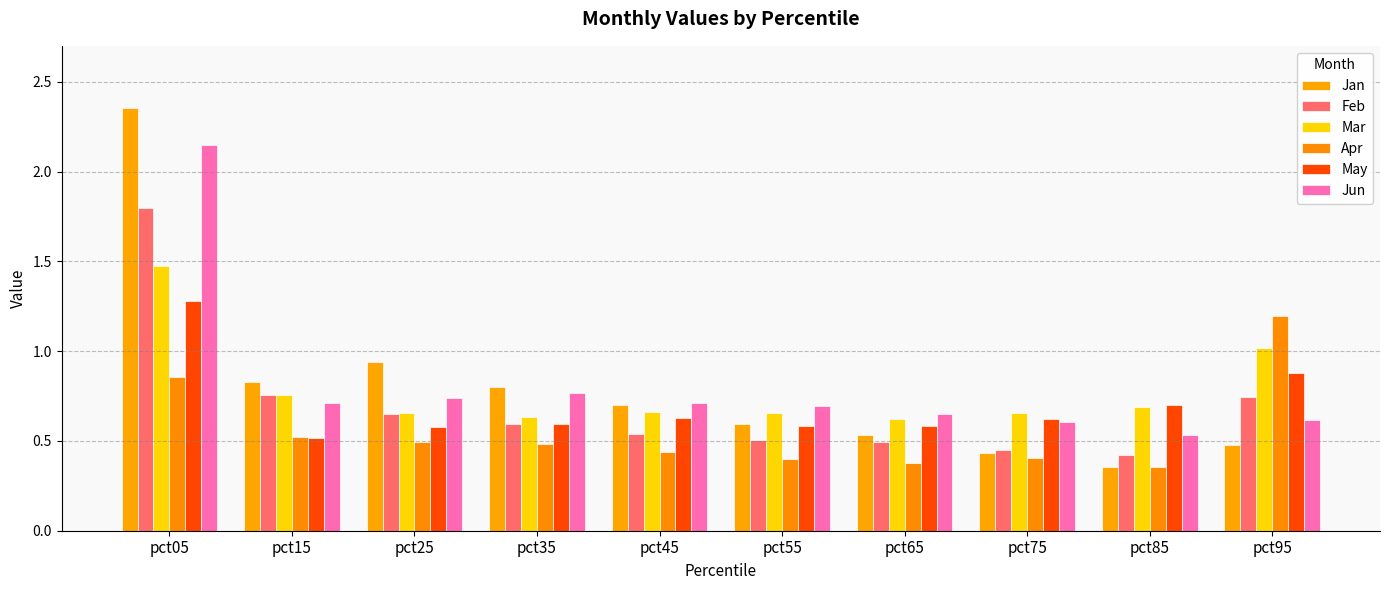

What is the minimum value for Jun?

0.5